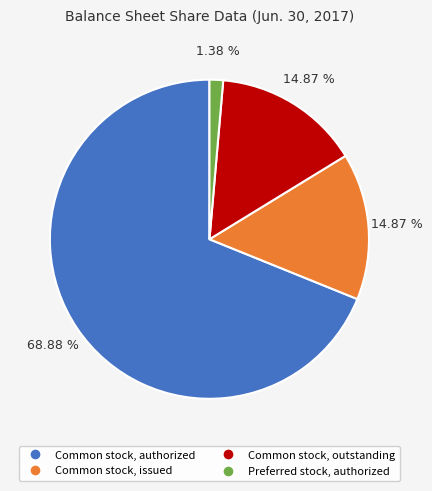

True or false: Common stock, issued accounts for 15% of the total.

True